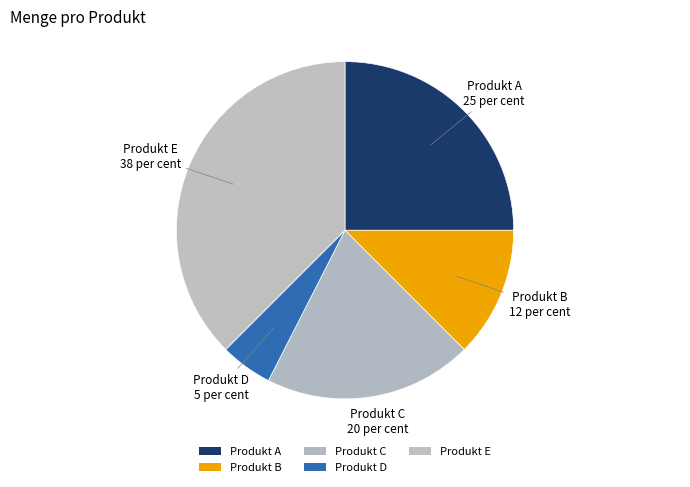

How many slices are in this pie chart?

5